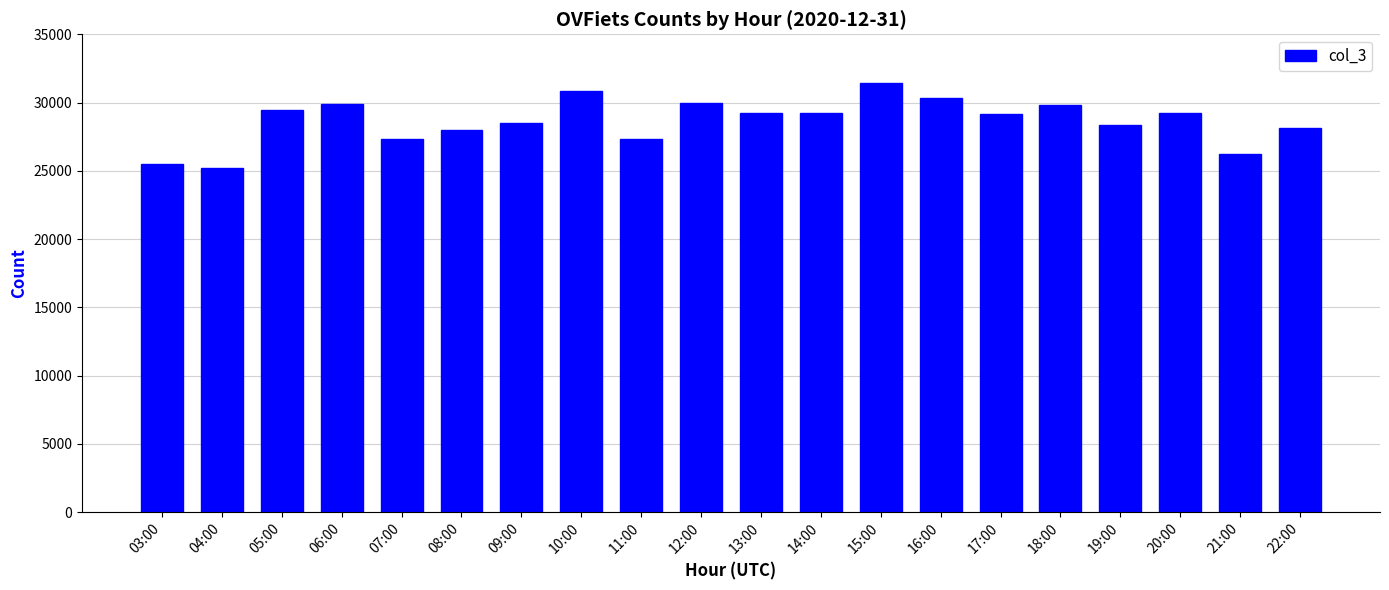

What is the sum of all values?

573138